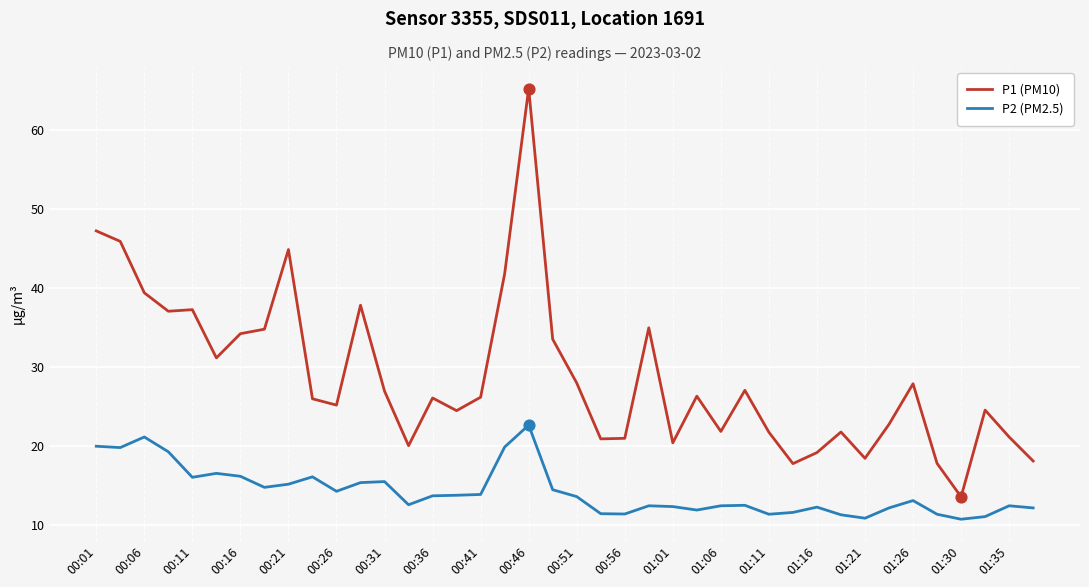

Which series has the largest total across all categories?

P1 (PM10)